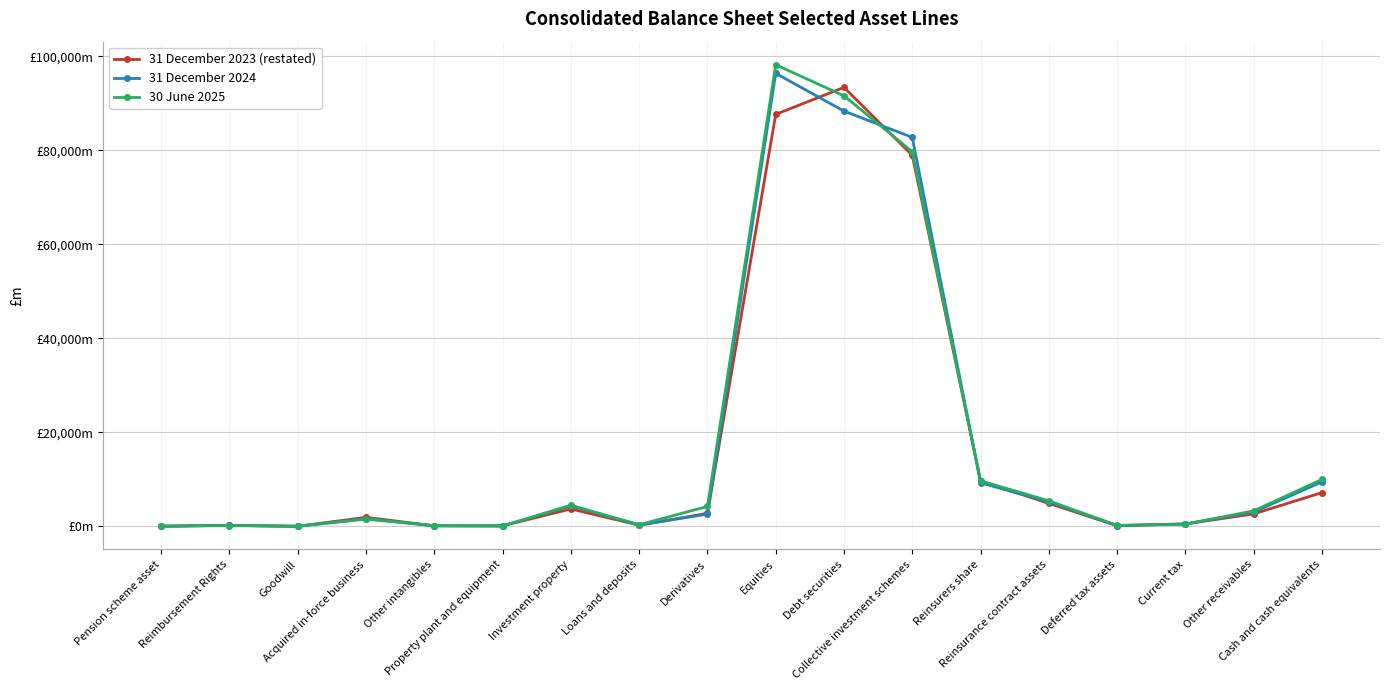

List the series in order of their overall mean, lowest first.

31 December 2023 (restated), 31 December 2024, 30 June 2025